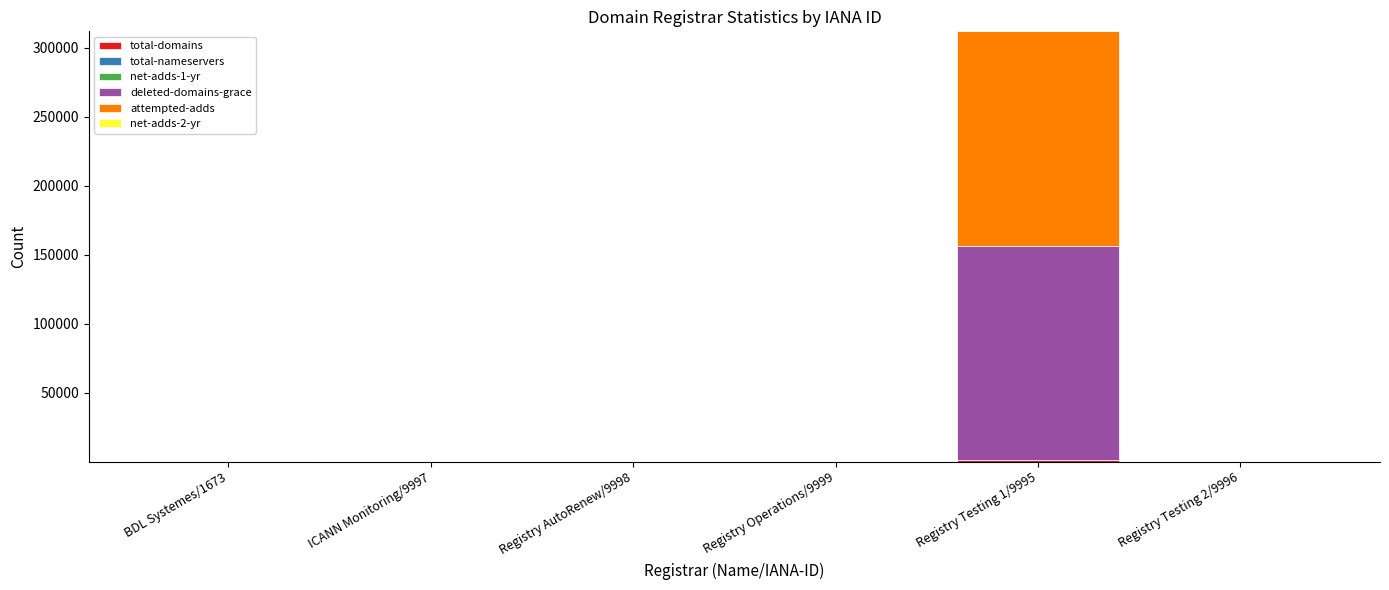

At which category is the sum across all series the highest?

Registry Testing 1/9995